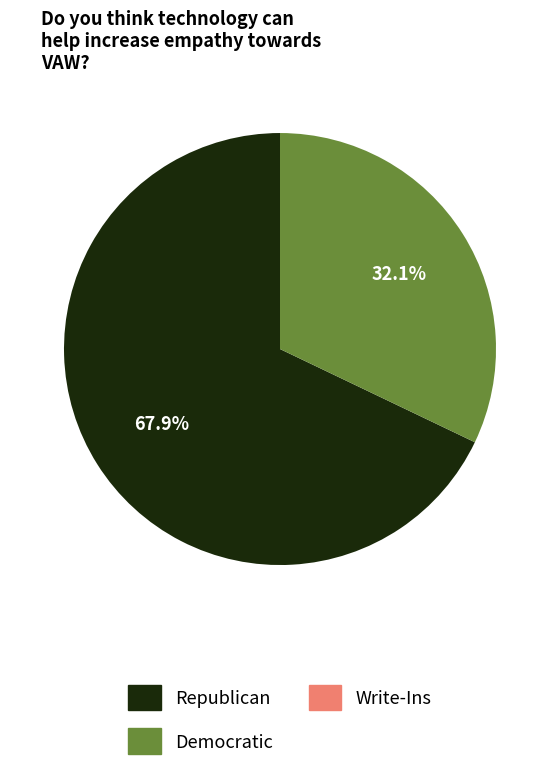

Is there a majority slice in this chart?

Yes